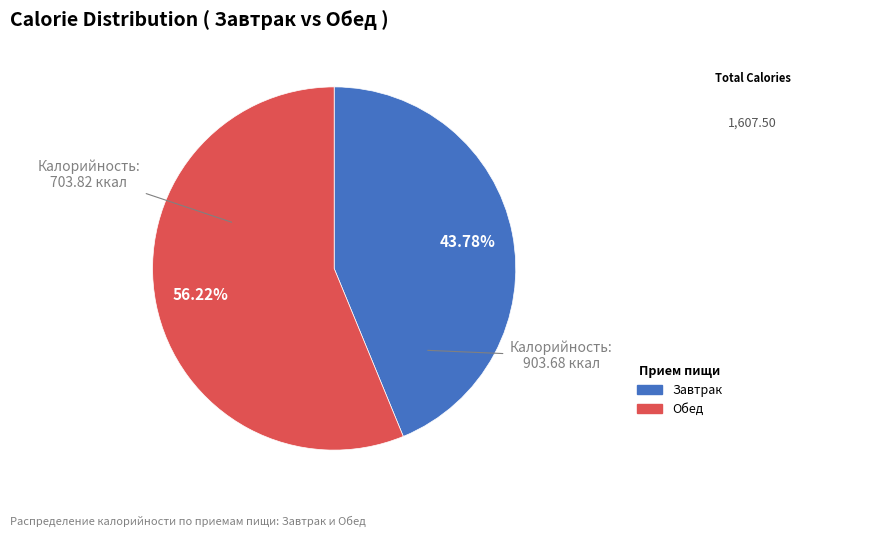

Is it true that Обед is 56% of the pie?

True